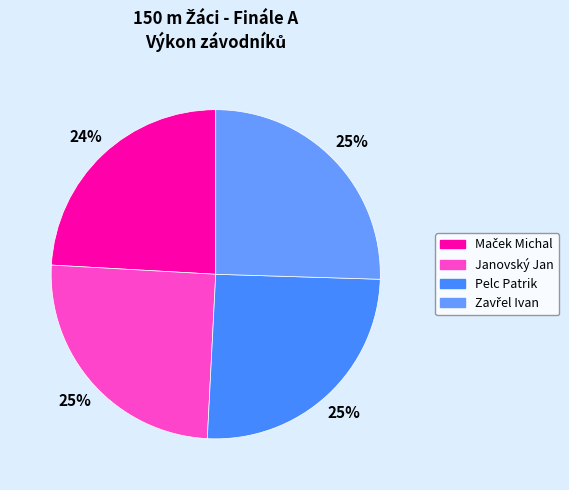

Which category has the smallest portion of the pie?

Maček Michal